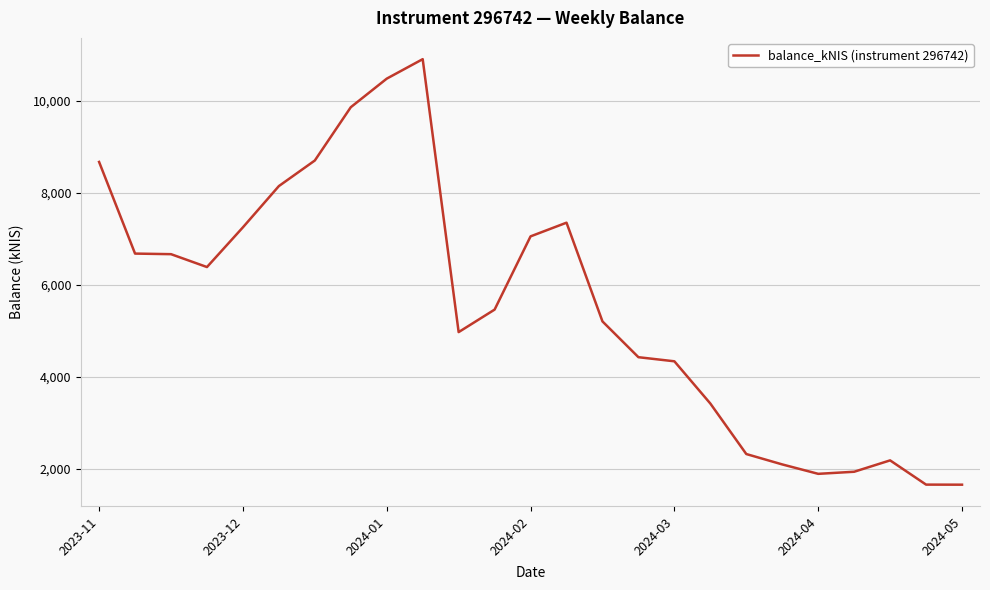

What is the greatest value displayed?

10911.1